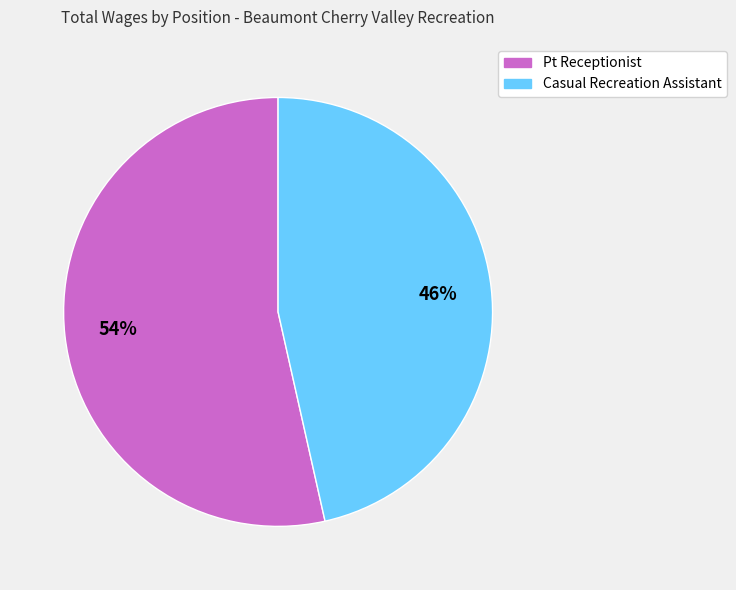

Is the sum of Casual Recreation Assistant and Pt Receptionist greater than half?

Yes